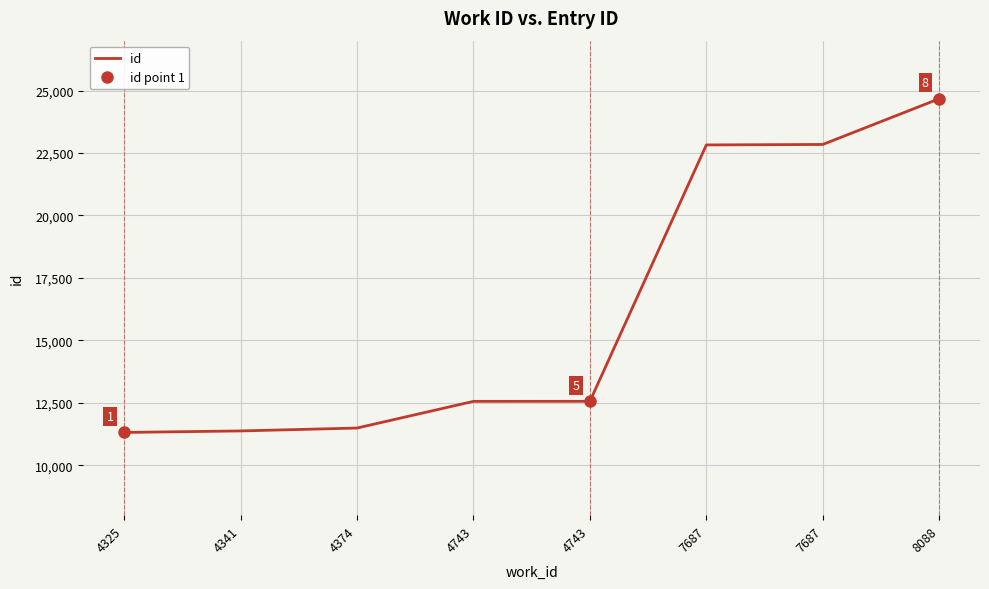

Which category has the lowest value across all series?

4325